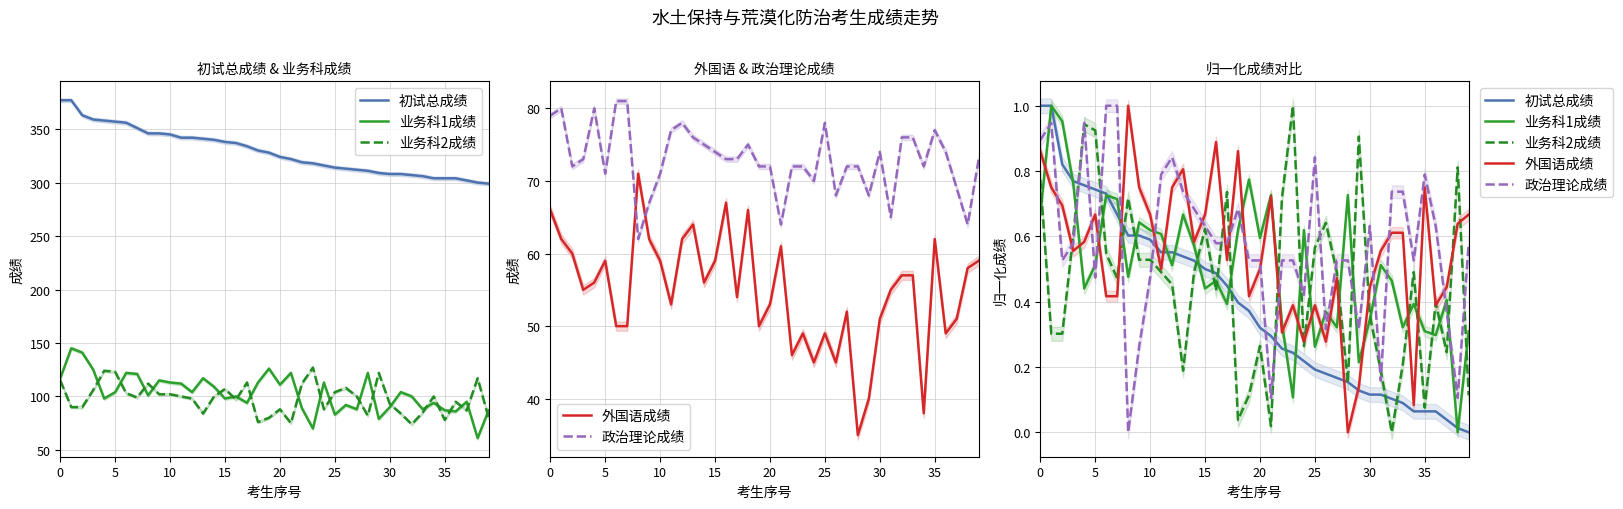

Which series has the largest total across all categories?

政治理论成绩